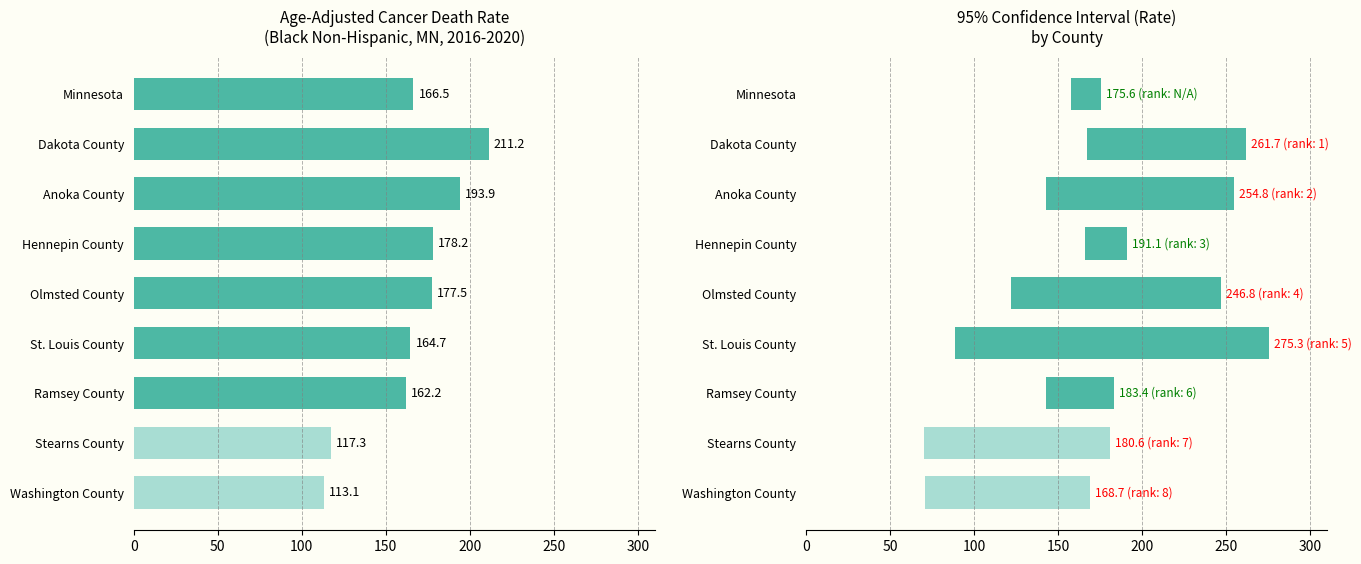

What is the difference between the maximum and minimum values in the Upper CI Rate series?

106.6